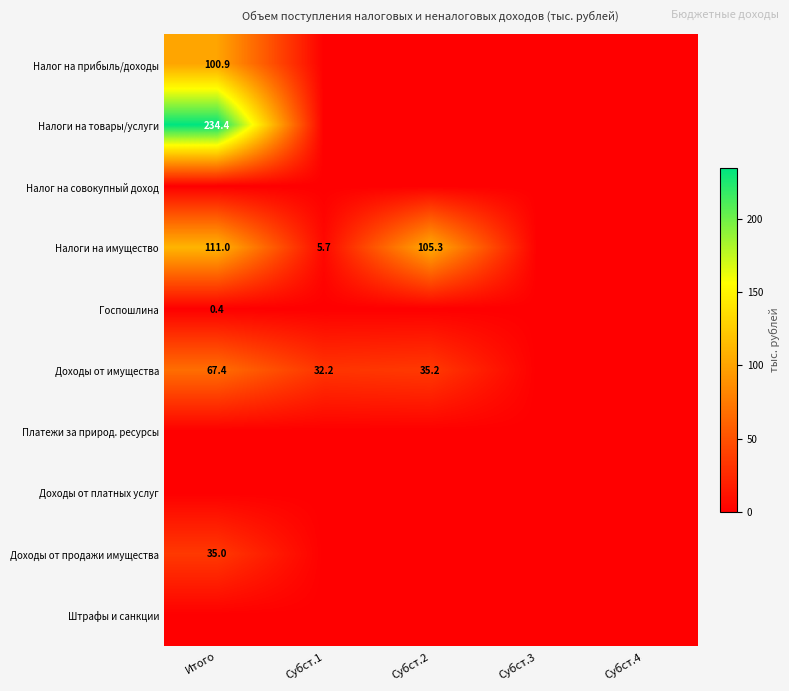

What is the spread (max minus min) of values at Субст.2?

105.3